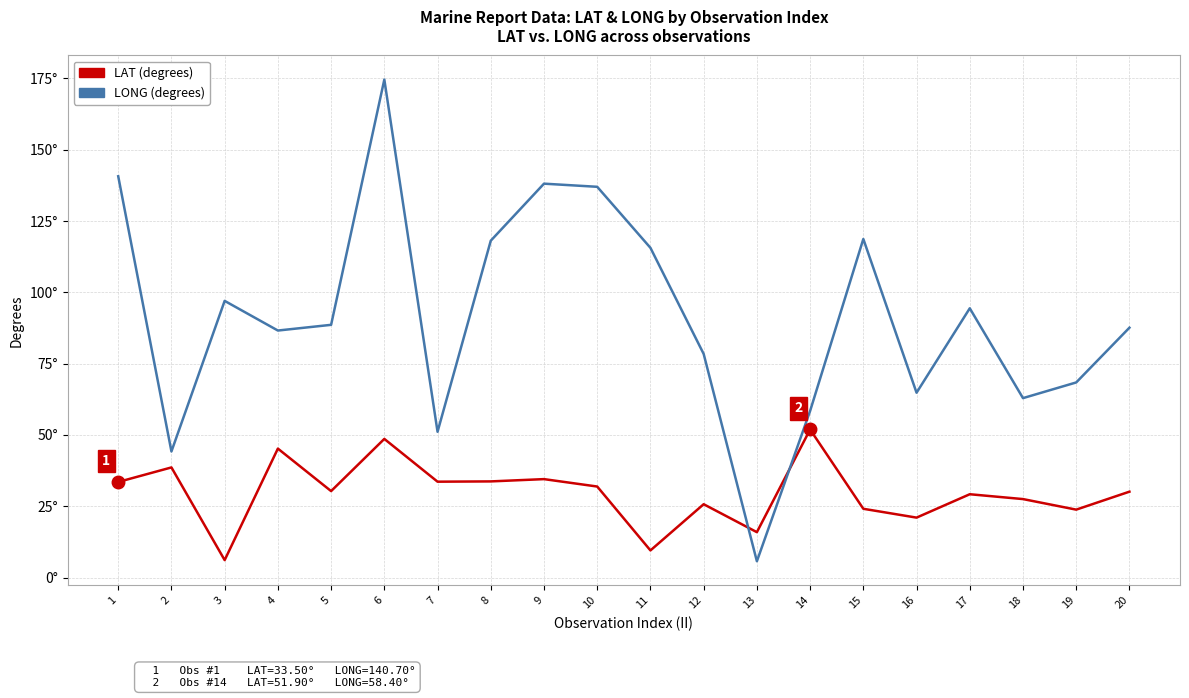

Is this an area chart (filled region under the line)?

No